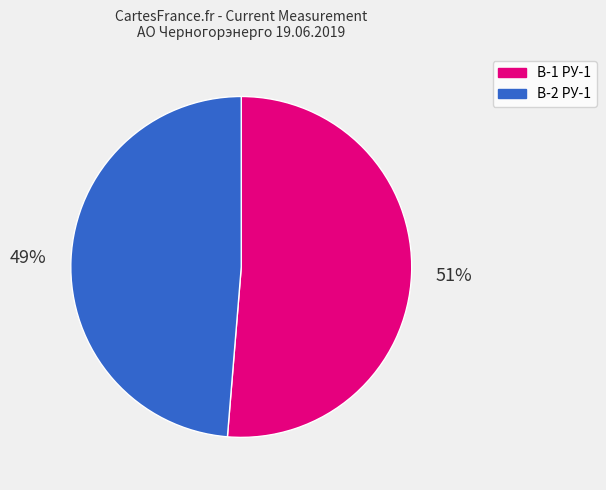

To the nearest percent, what is the combined percentage of В-2 РУ-1 and В-1 РУ-1?

100%